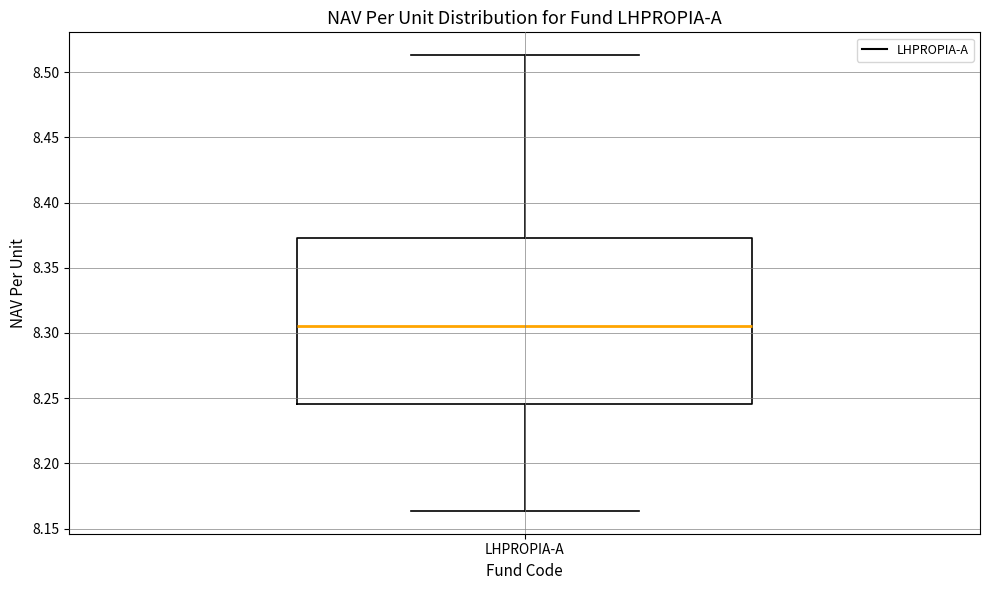

Transcribe this box plot: give where the median line is, the range the box spans, and where the two whiskers end, as read against the y-axis. The values are not printed on the chart, so give them approximately, as read against the axis.

median 8.305, box 8.245 to 8.375, whiskers 8.165 to 8.515